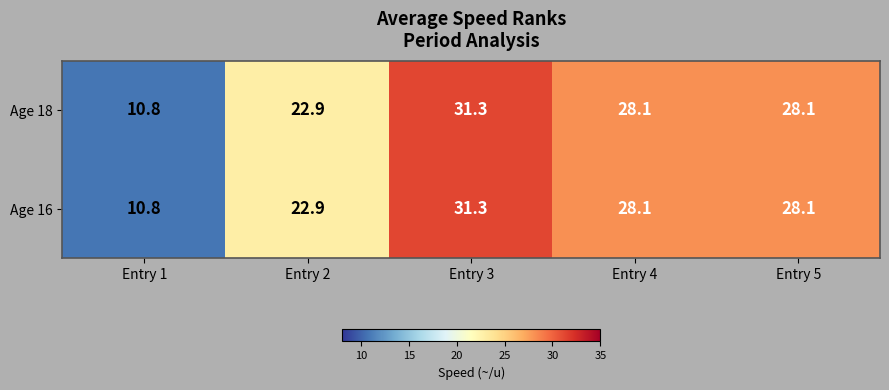

Is the value of Age 16 at Entry 1 greater than the value of Age 18 at Entry 4?

No